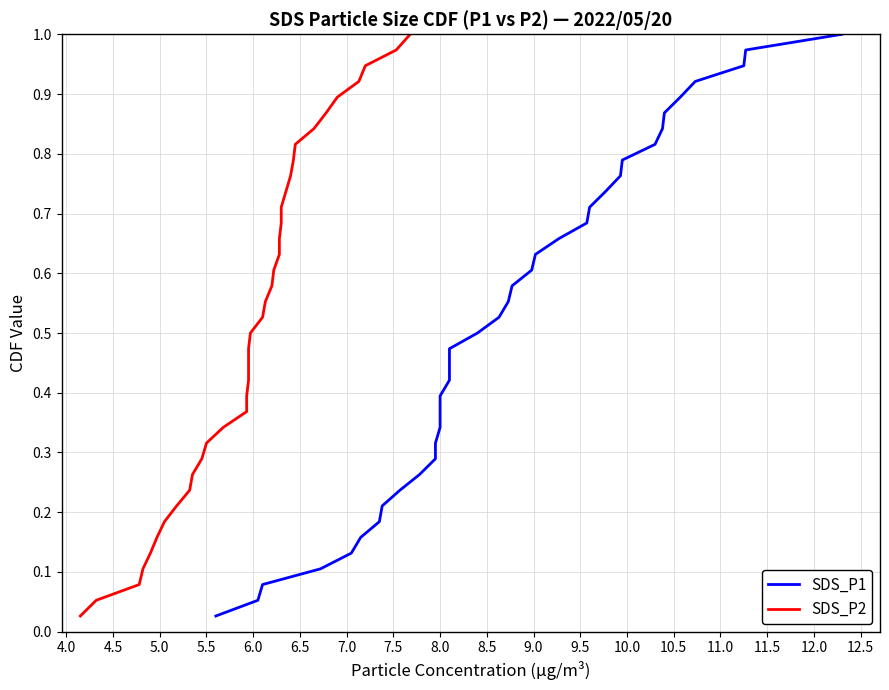

Reading right to left, list all the values displayed in this chart.

SDS_P1: 1.0	1.0	0.9	0.9	0.9	0.9	0.8	0.8	0.8	0.8	0.7	0.7	0.7	0.7	0.6	0.6	0.6	0.6	0.5	0.5	0.5	0.4	0.4	0.4	0.4	0.3	0.3	0.3	0.3	0.2	0.2	0.2	0.2	0.1	0.1	0.1	0.1	0.0
SDS_P2: 1.0	1.0	0.9	0.9	0.9	0.9	0.8	0.8	0.8	0.8	0.7	0.7	0.7	0.7	0.6	0.6	0.6	0.6	0.5	0.5	0.5	0.4	0.4	0.4	0.4	0.3	0.3	0.3	0.3	0.2	0.2	0.2	0.2	0.1	0.1	0.1	0.1	0.0